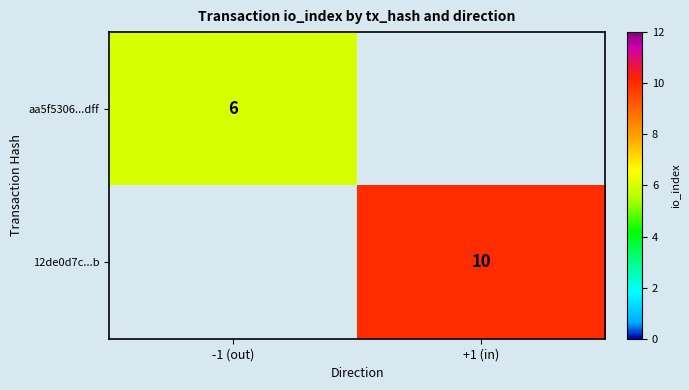

Is it true that 12de0d7c...b equals 14 at +1 (in)?

False